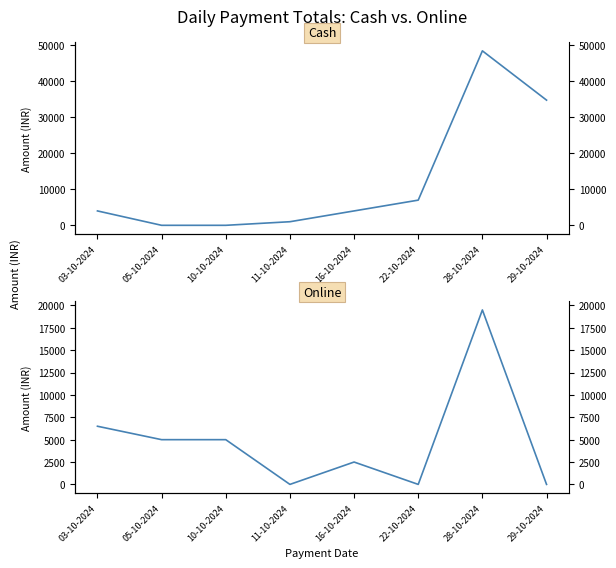

What is the label of the 5th point from the right?

11-10-2024